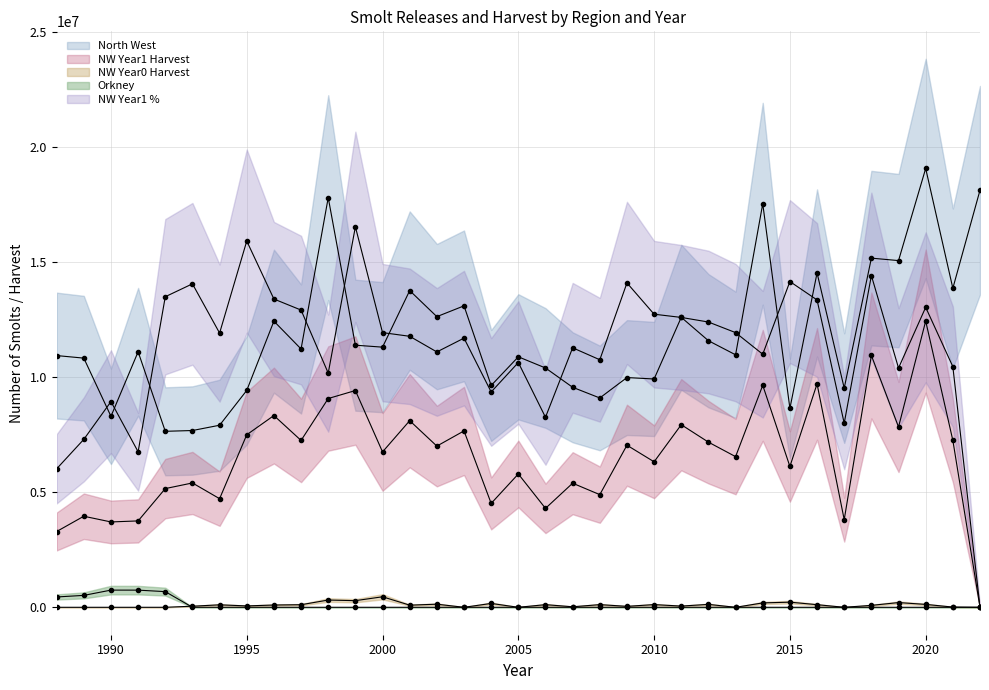

How many data points in Orkney are above 0?

5